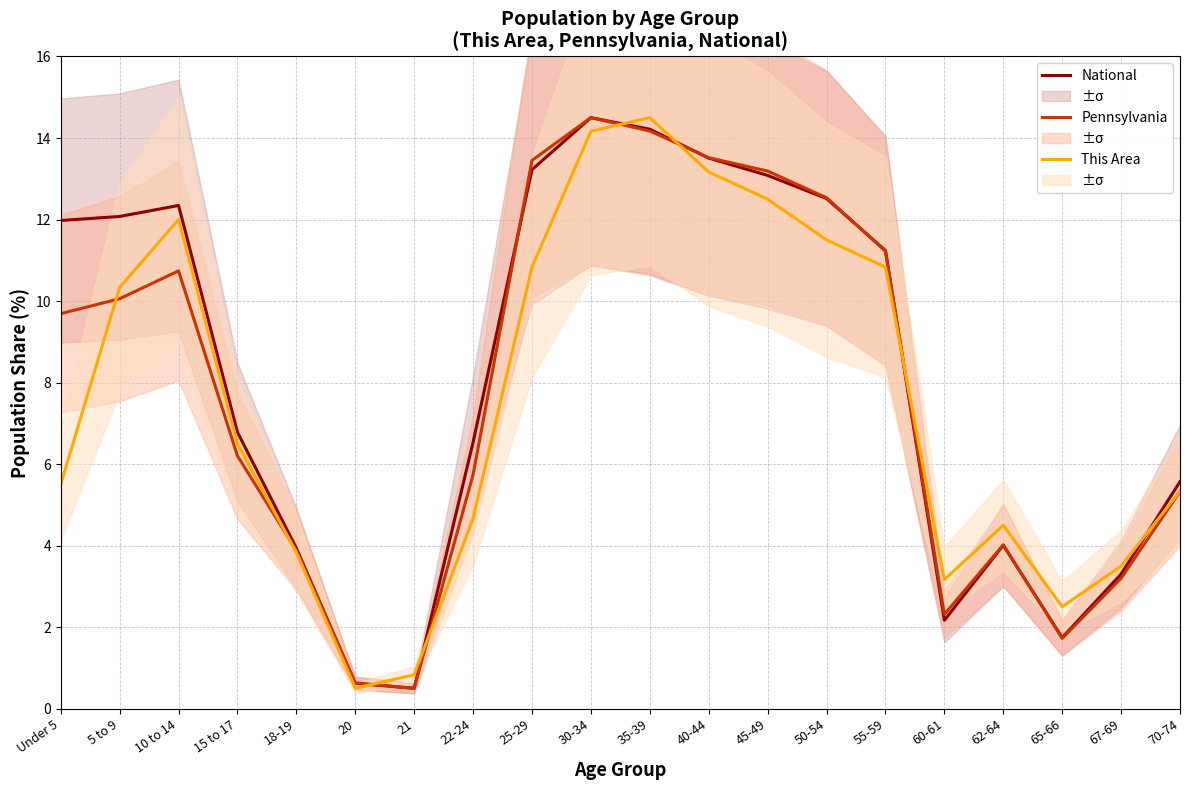

Where is National nearest to the value 7?

15 to 17